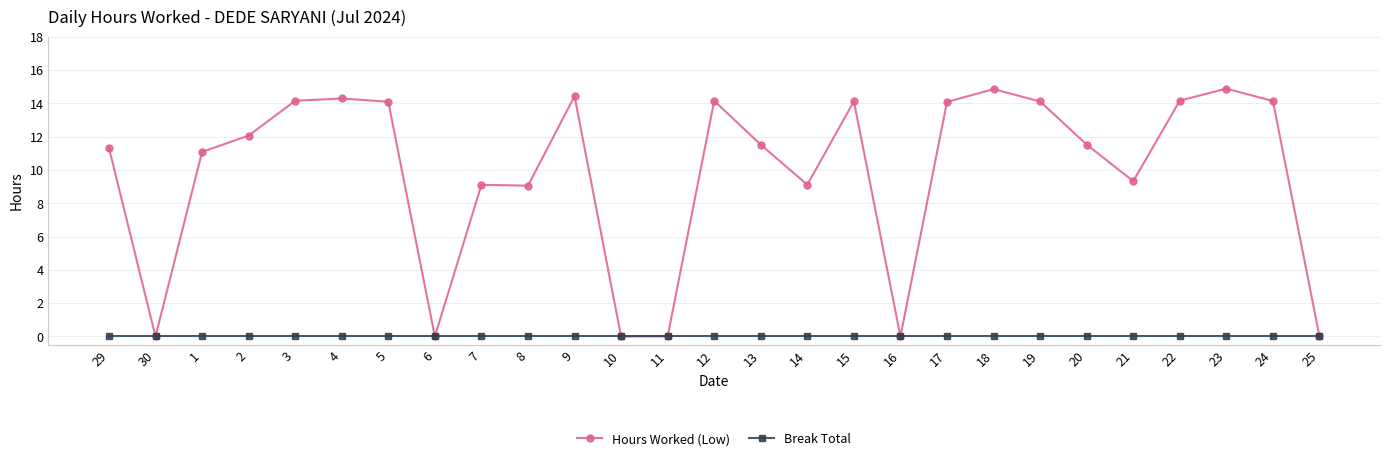

At how many categories does at least one series exceed 10?

17